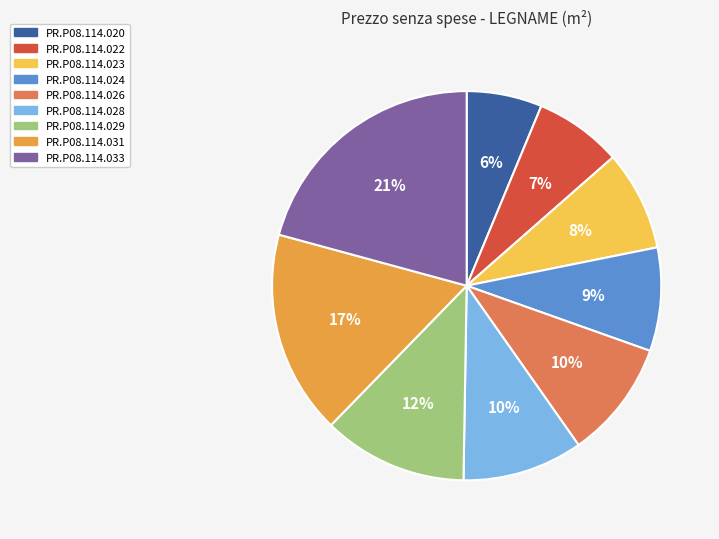

Is it true that PR.P08.114.020 is 14% of the pie?

False